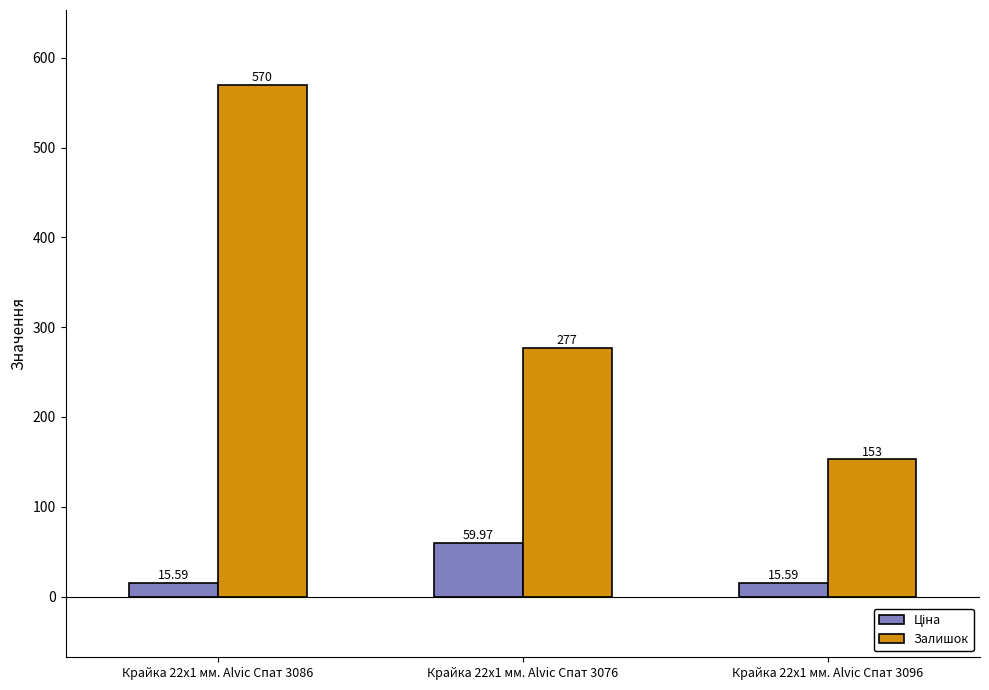

Between Крайка 22x1 мм. Alvic Спат 3086 and Крайка 22x1 мм. Alvic Спат 3076, which series saw the biggest shift?

Залишок